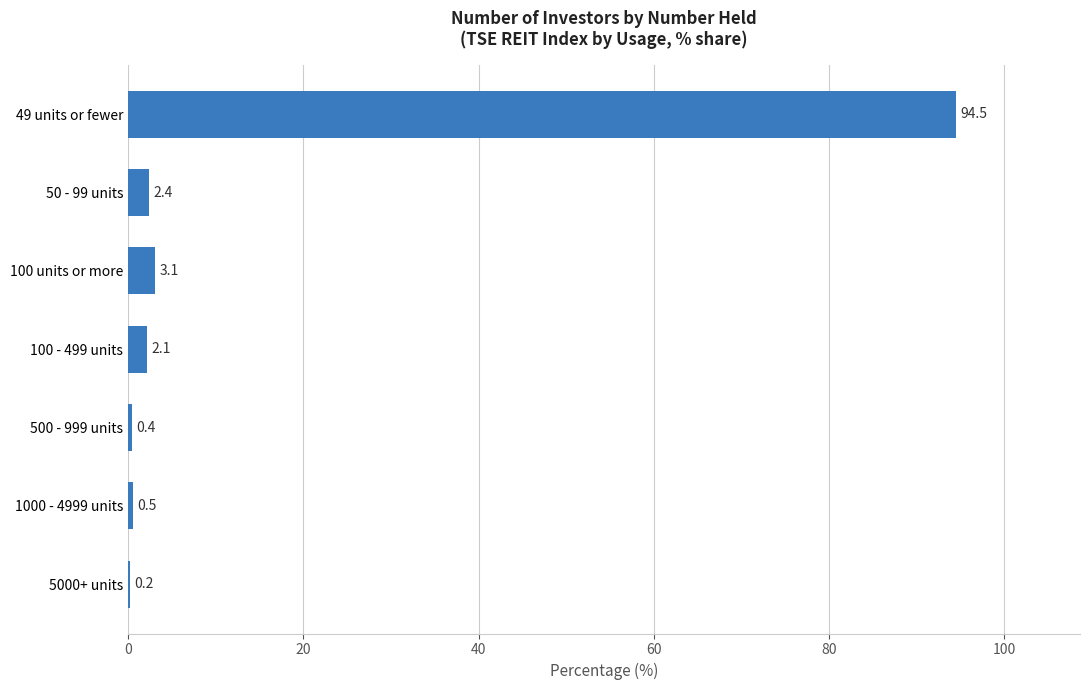

Is it true that the value at 100 - 499 units is 2.1?

True